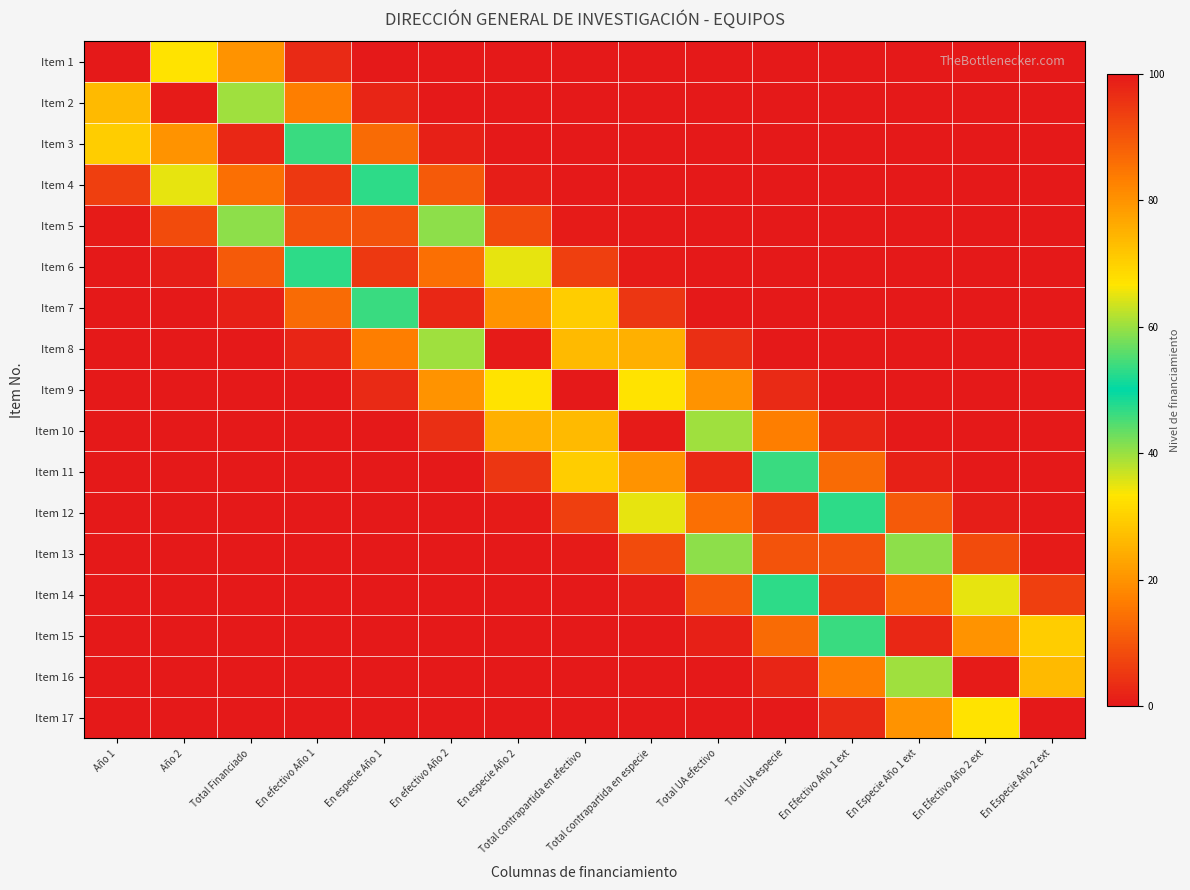

At how many categories does at least one series exceed 36?

15